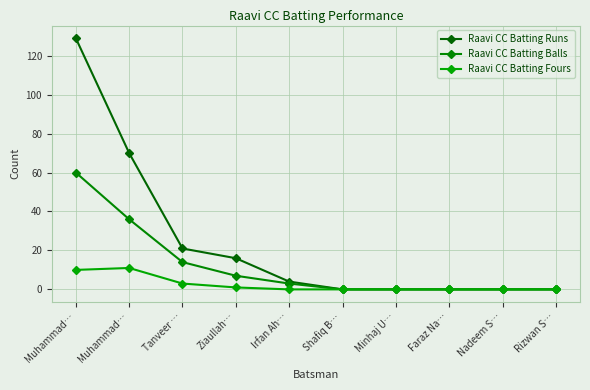

What are all the series names shown in the legend?

Raavi CC Batting Runs, Raavi CC Batting Balls, Raavi CC Batting Fours